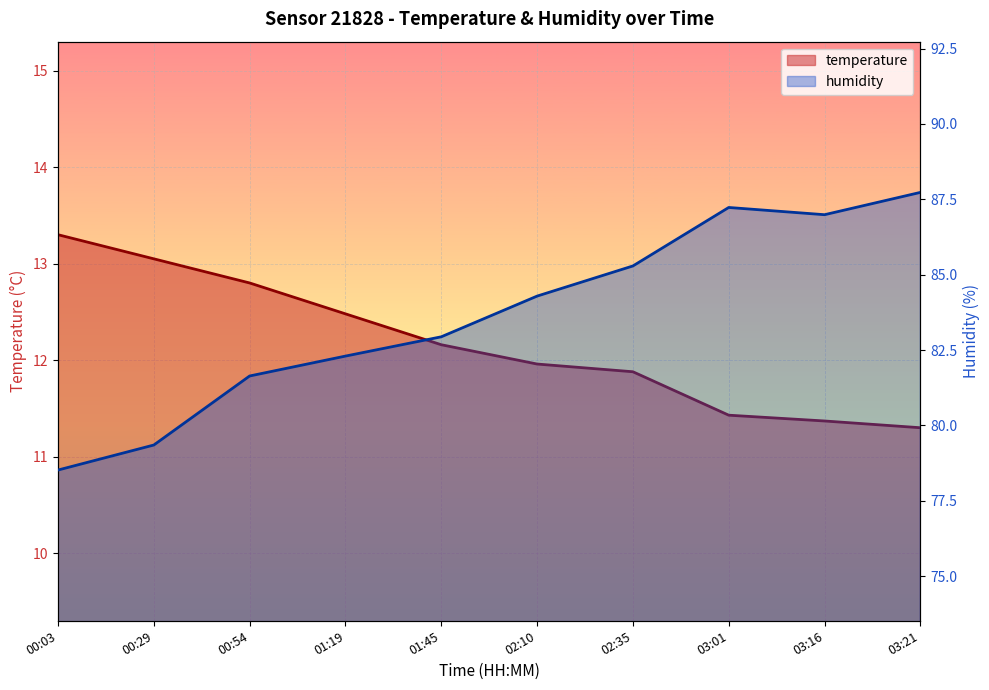

Is it true that humidity equals 115.3 at 02:35?

False